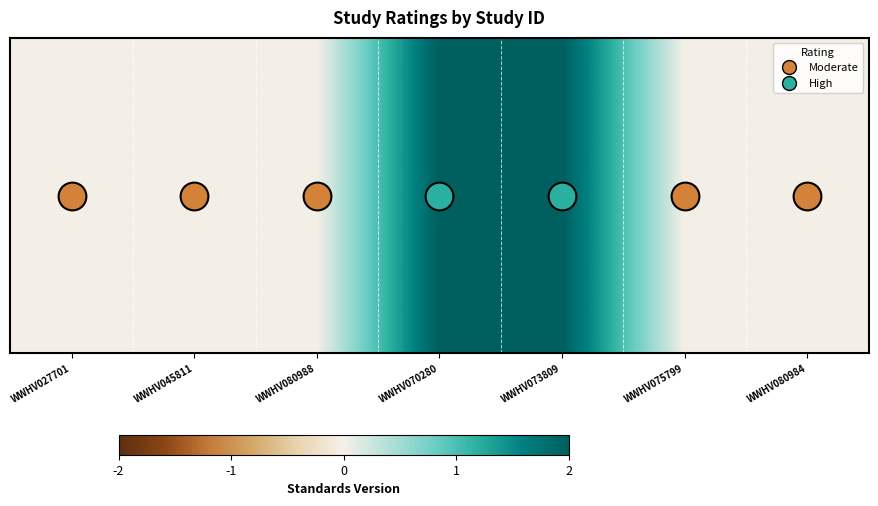

What is the difference between the values at WWHV027701 and WWHV070280?

2